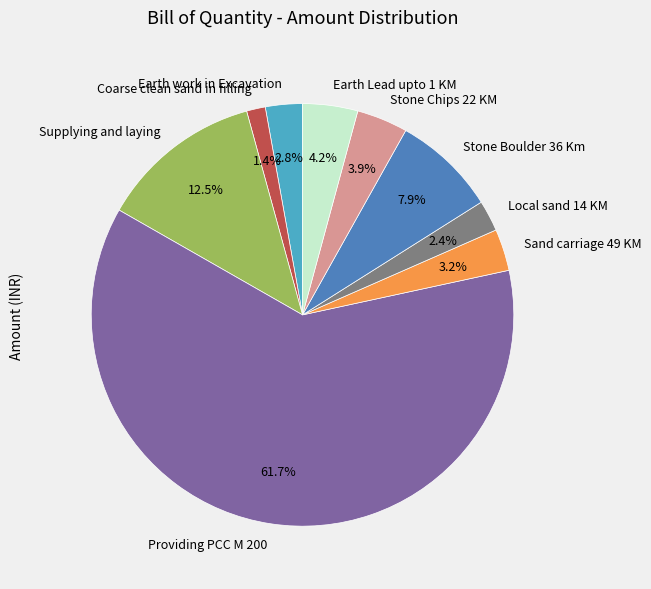

Between Sand carriage 49 KM and Stone Chips 22 KM, which is larger?

Stone Chips 22 KM